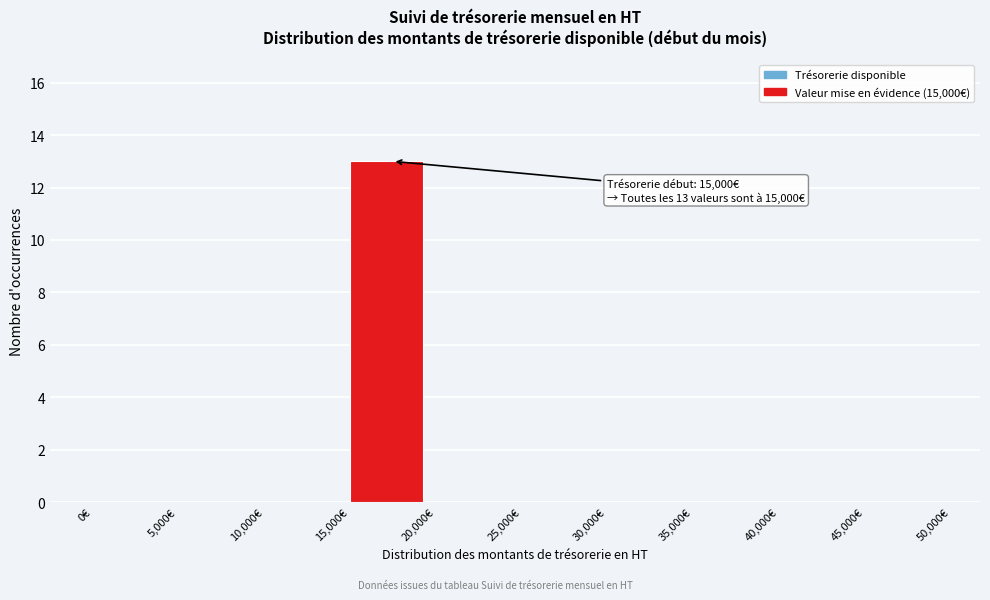

Which range on the x-axis has the tallest bar?

15000 to 20000